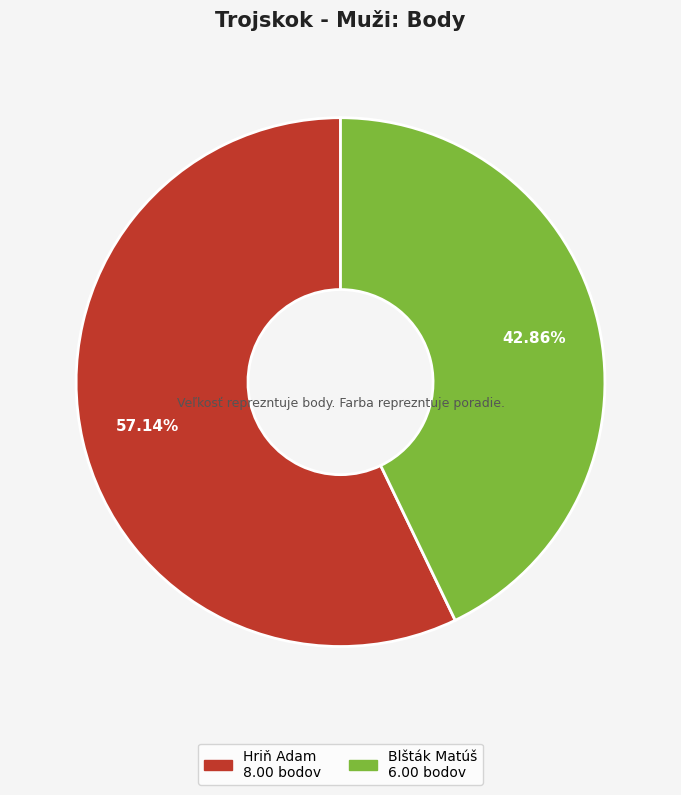

To the nearest percent, what percentage of the pie is Blšták Matúš?

43%